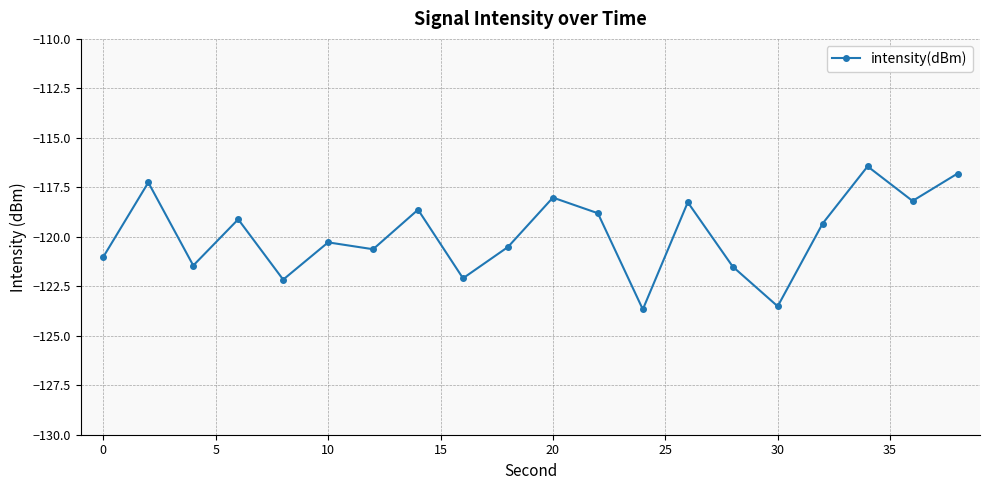

What is the maximum value shown in the chart?

-116.4